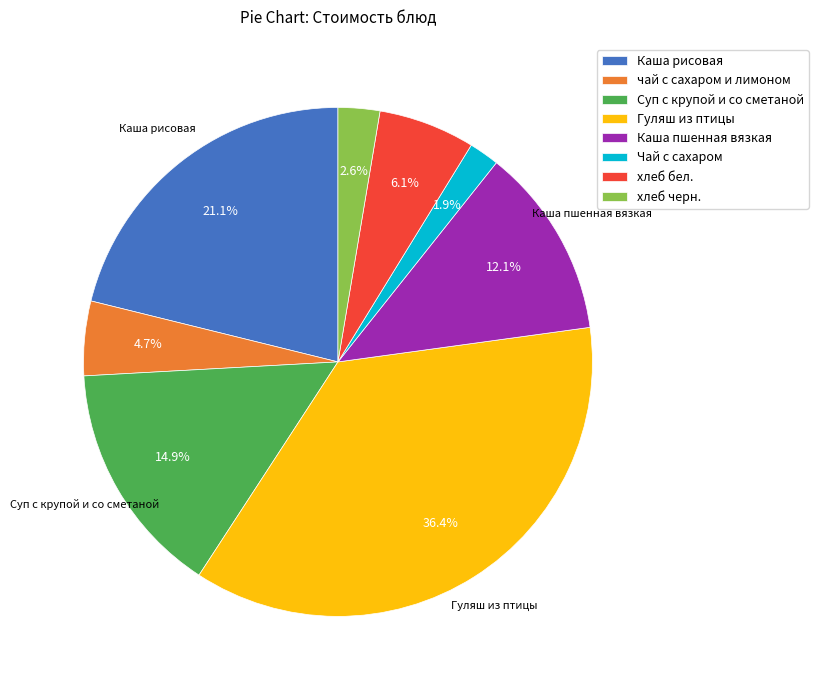

Which slice is the smallest?

Чай с сахаром